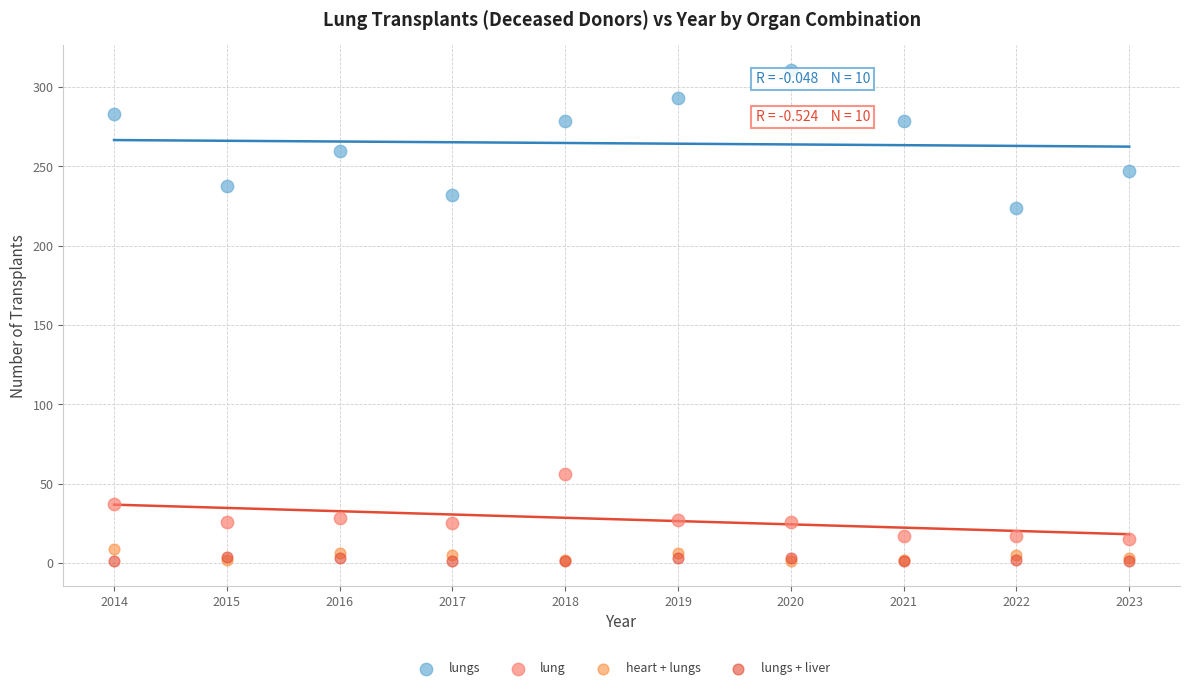

In the lungs series, what Y value is closest to 267?

260